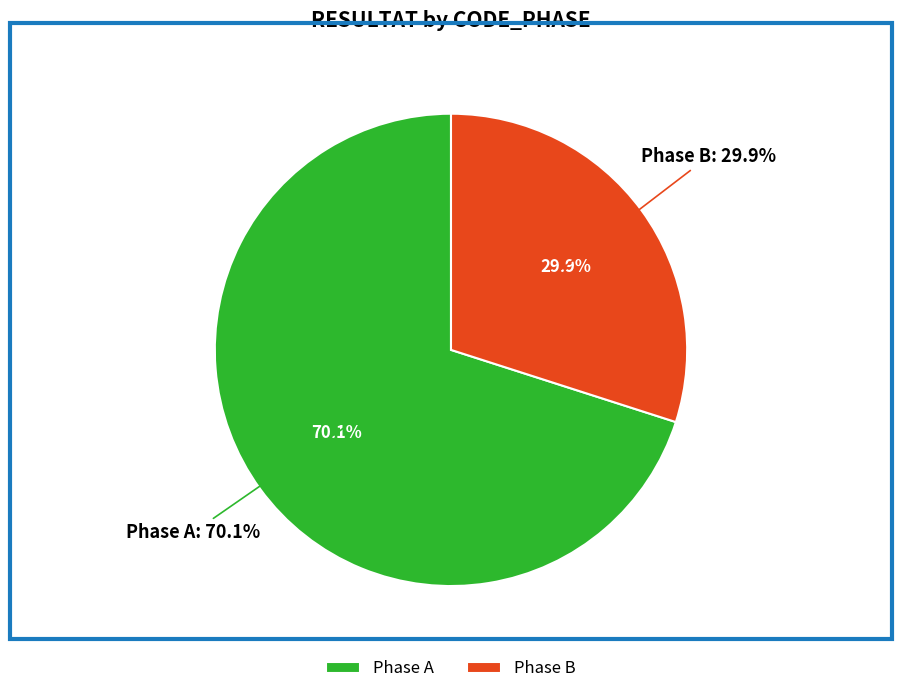

True or false: 35 accounts for 7% of the total.

False